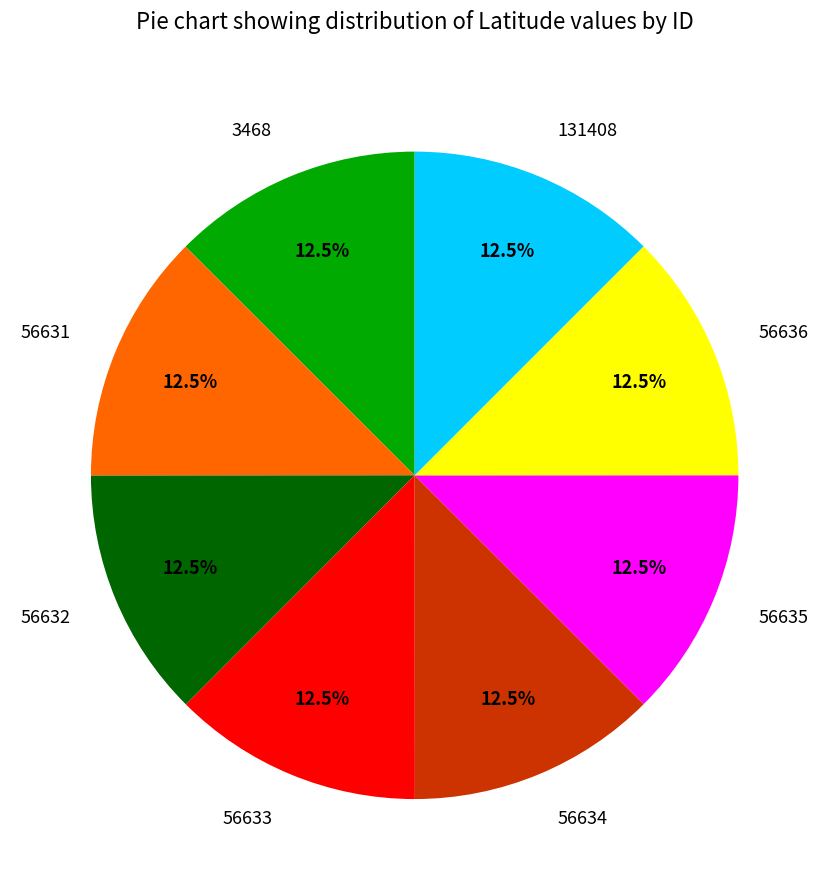

What percentage is NOT represented by 56632?

87.5%